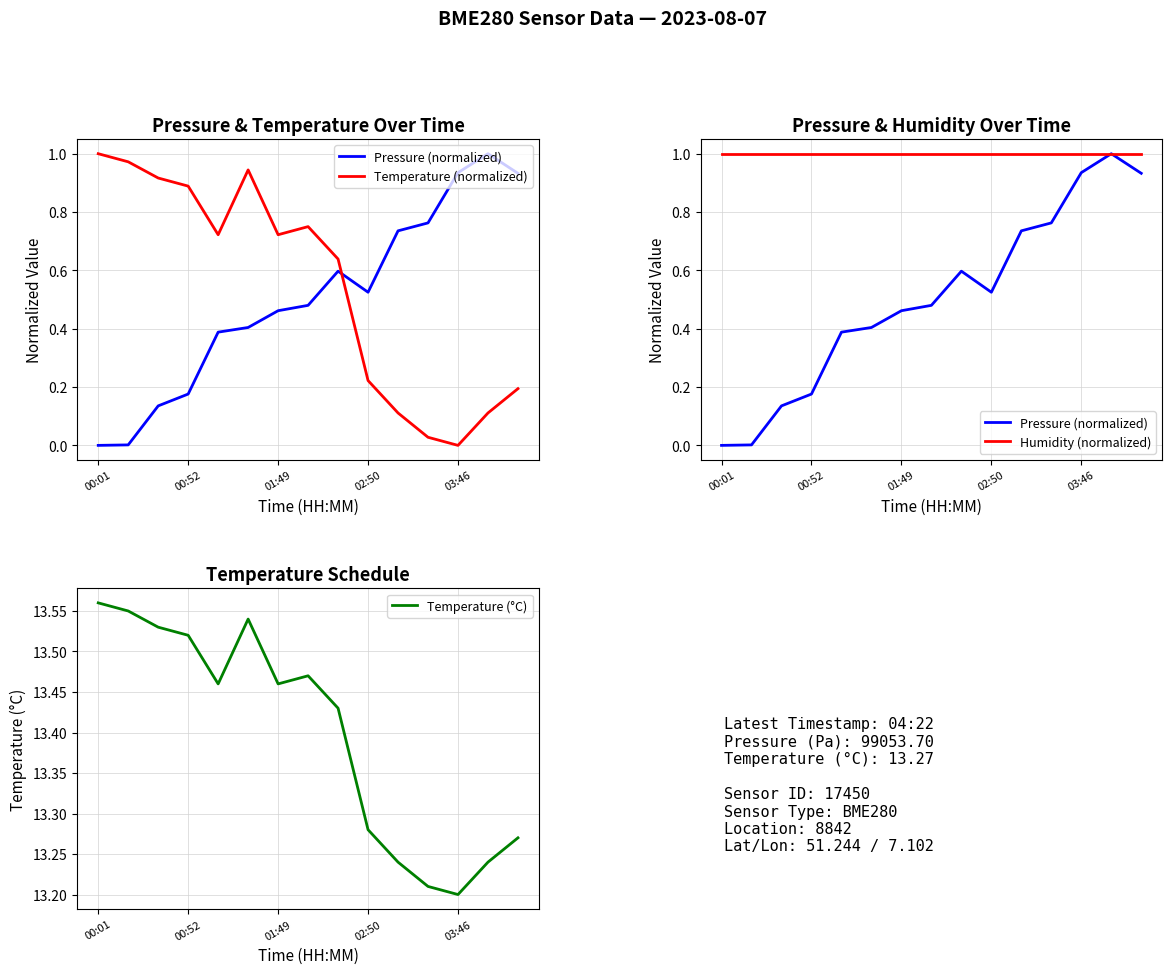

At which label does Temperature (°C) reach its minimum?

03:46